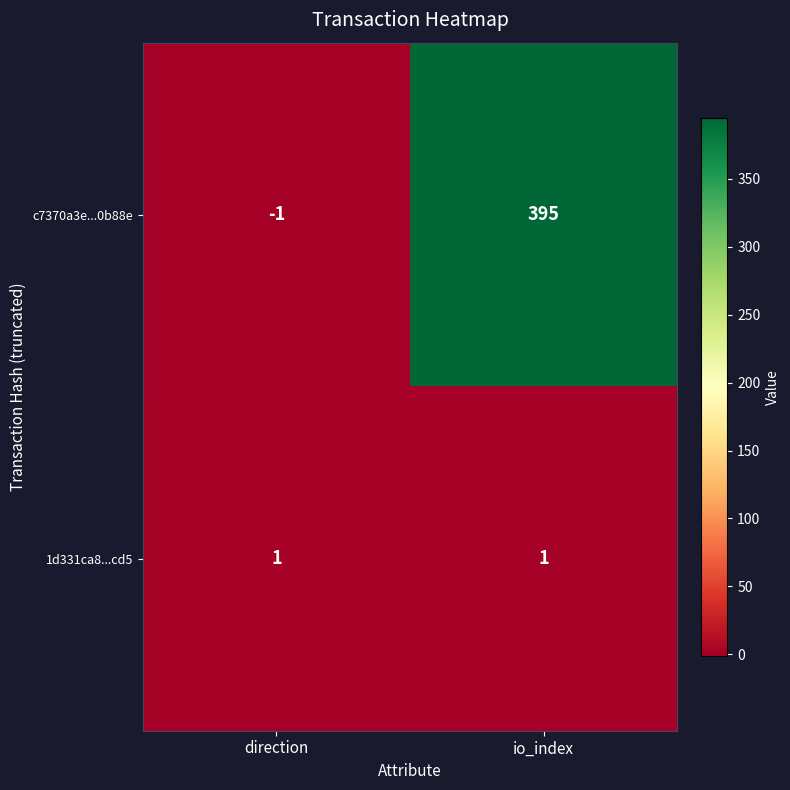

Which category has the lowest value in the c7370a3e...0b88e series?

direction